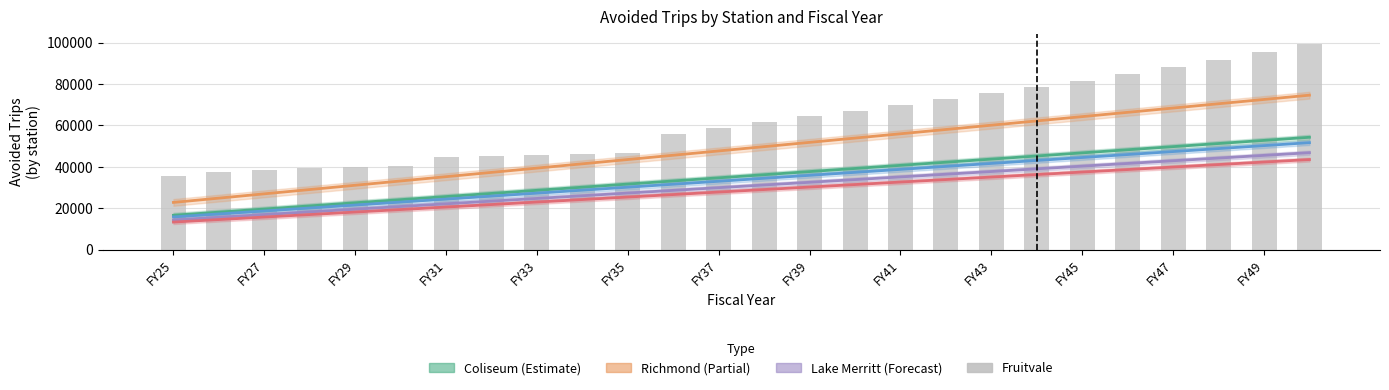

At how many categories does at least one series exceed 24569?

26